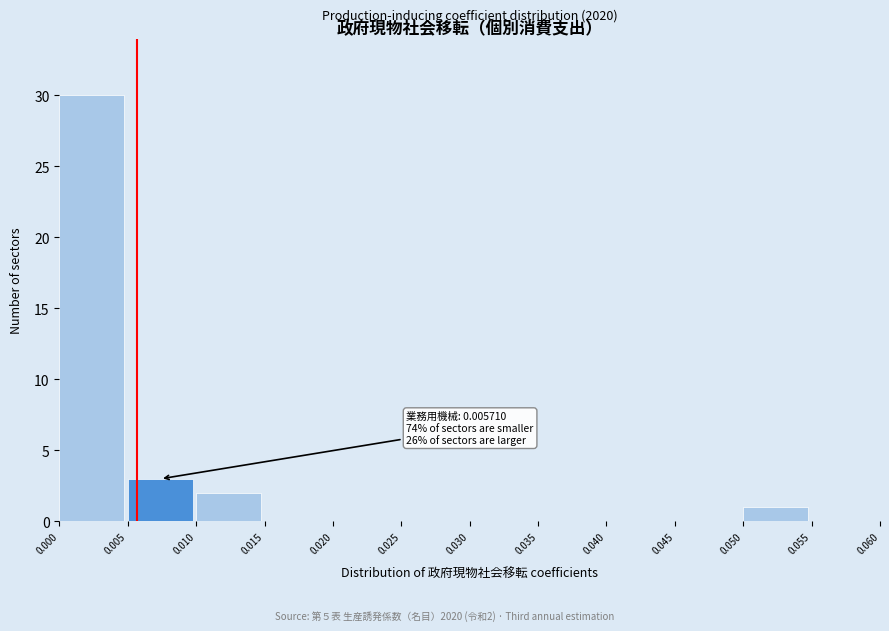

Over which range of the x-axis is the bar tallest?

0.000 to 0.005